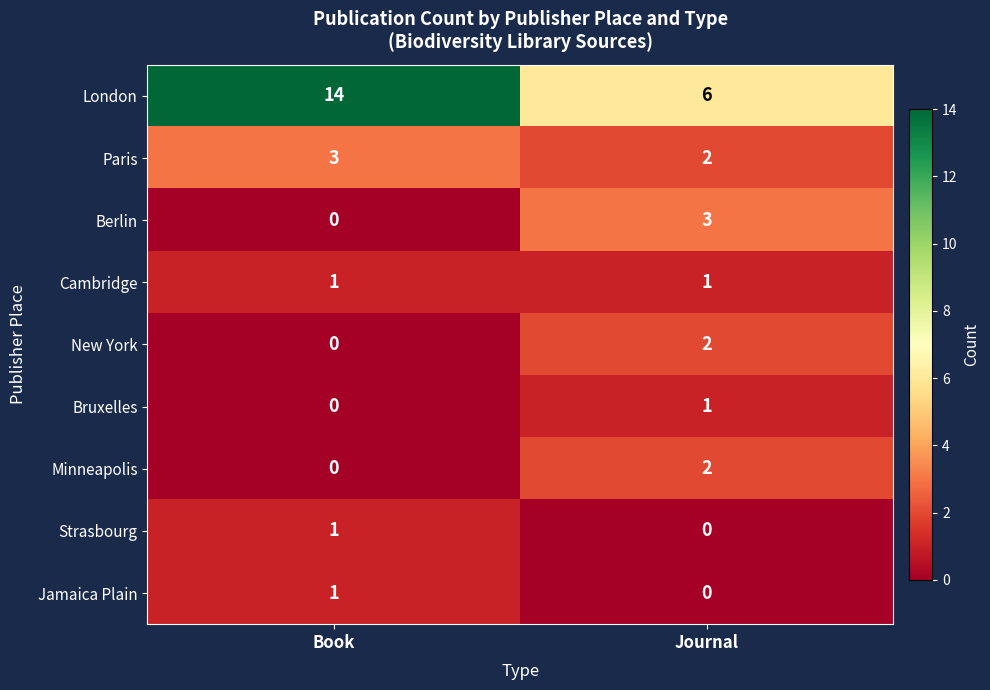

Which series changed the most between Book and Journal?

London